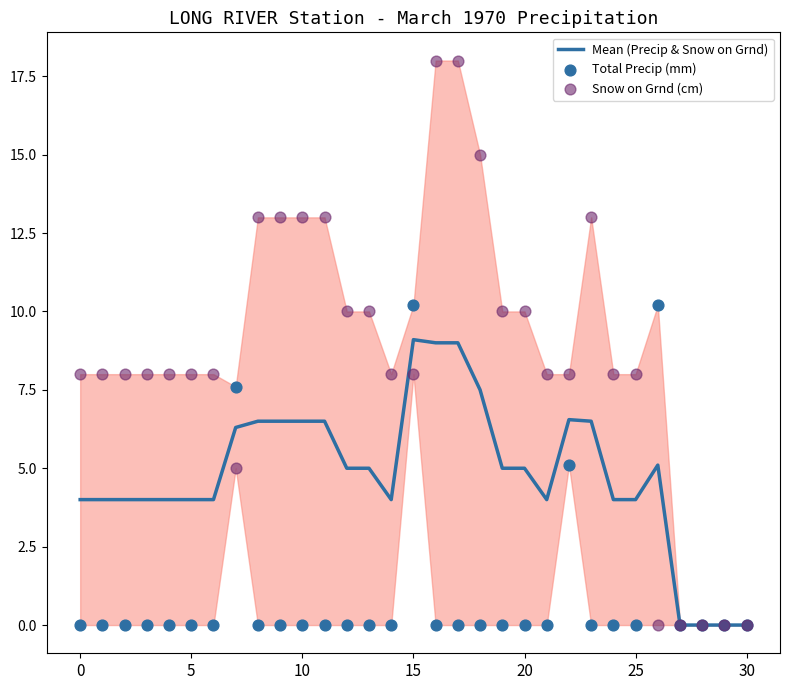

Is the value of Snow on Grnd (cm) at 25 greater than the value of Mean (Precip & Snow on Grnd) at 7?

Yes